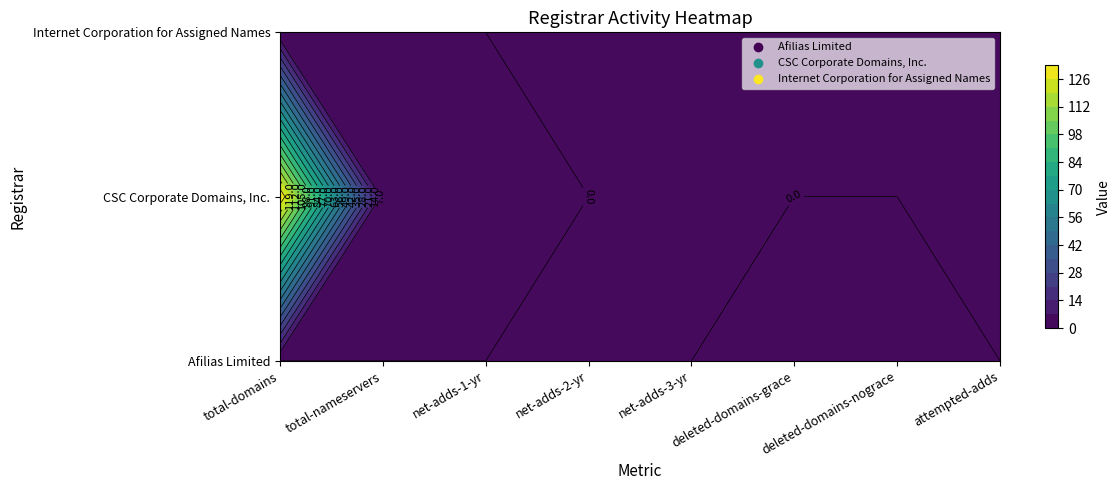

Which series has the widest spread of values?

CSC Corporate Domains, Inc.